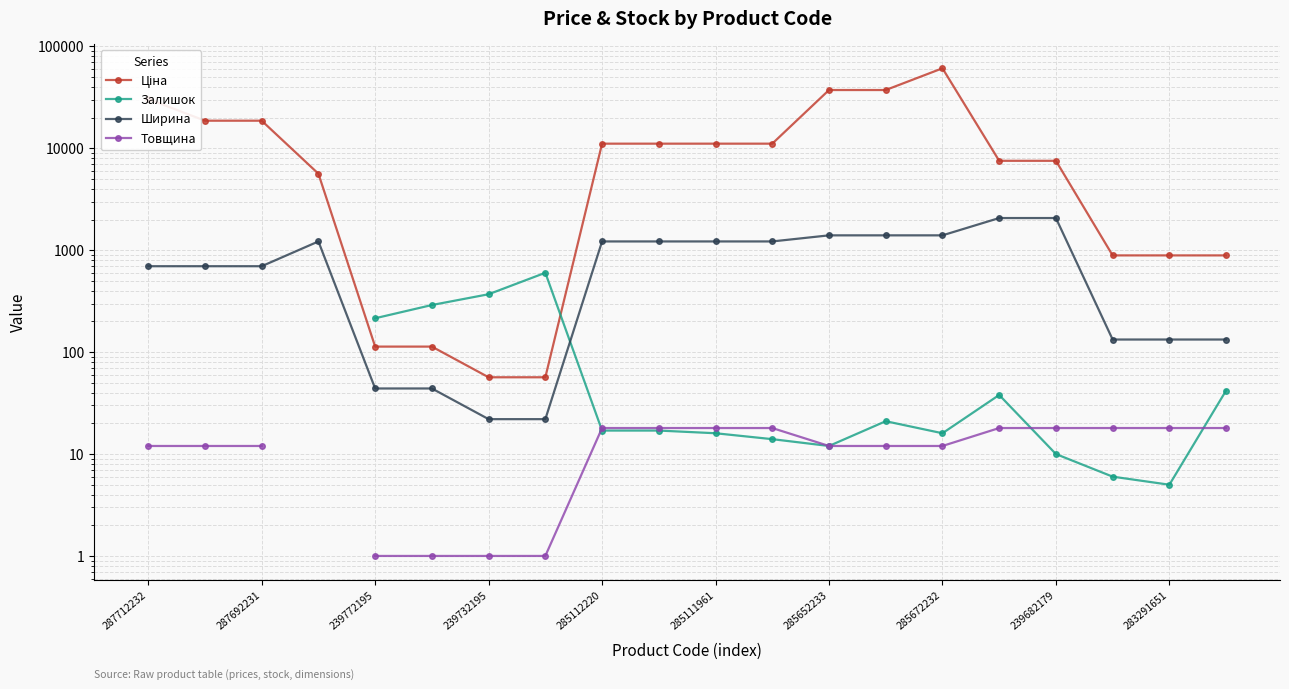

In Залишок, how many points are higher than both neighbors (excluding endpoints)?

3